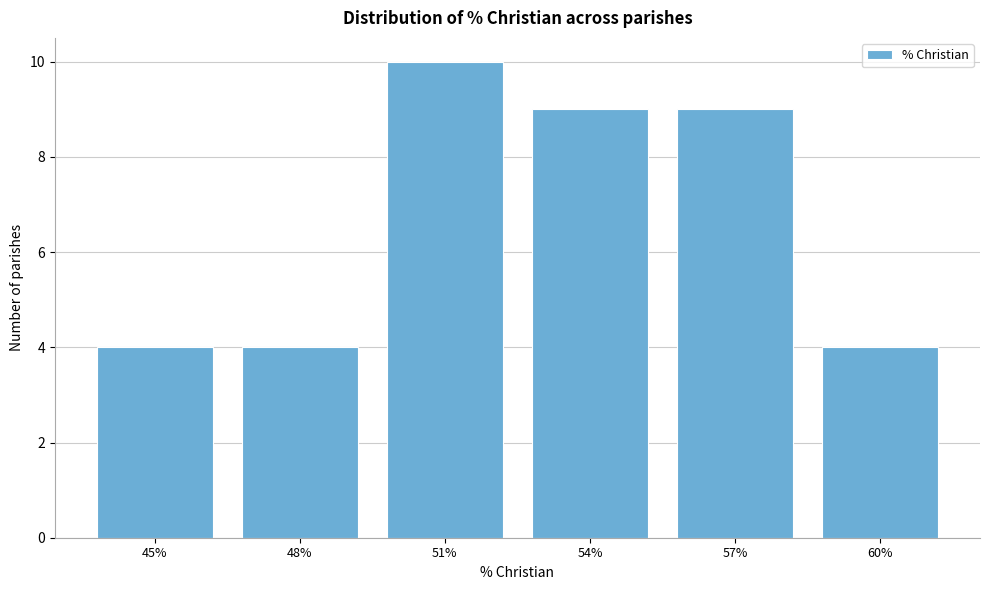

Reading right to left, extract all data points from this chart.

4	9	9	10	4	4